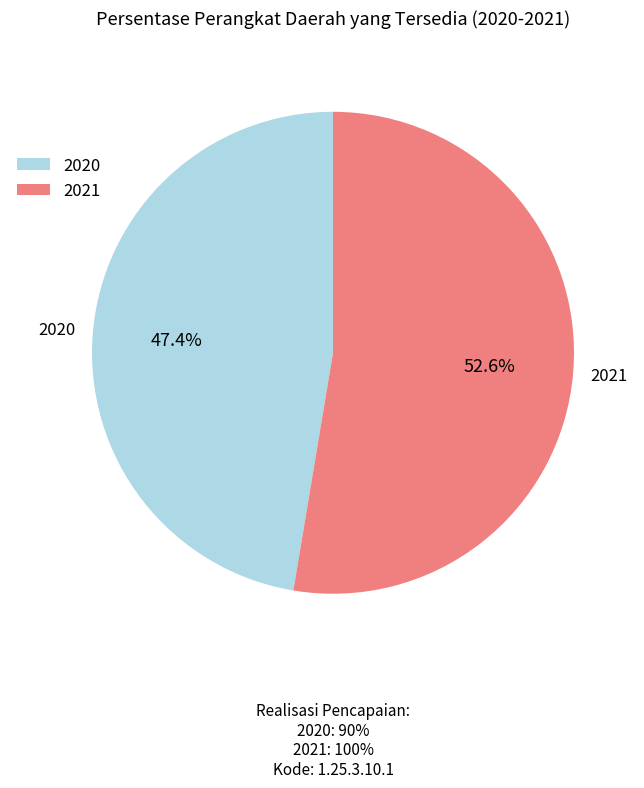

Which has a higher value, 2021 or 2020?

2021